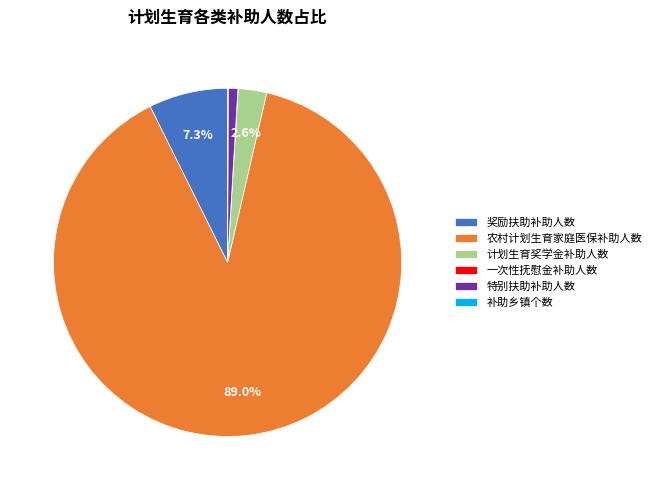

Is there a majority slice in this chart?

Yes